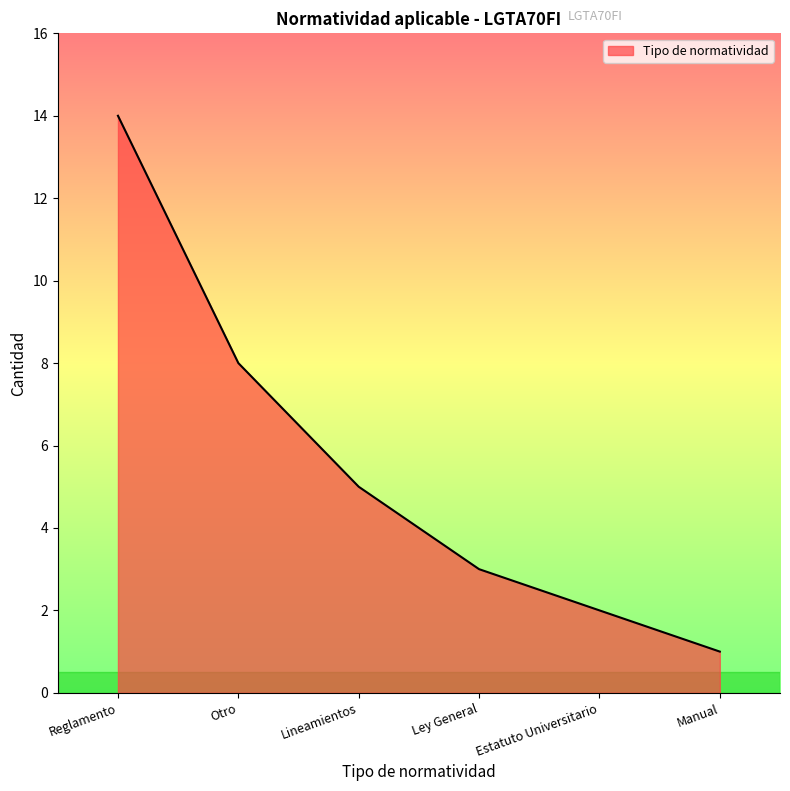

Which category has the lowest value across all series?

Manual